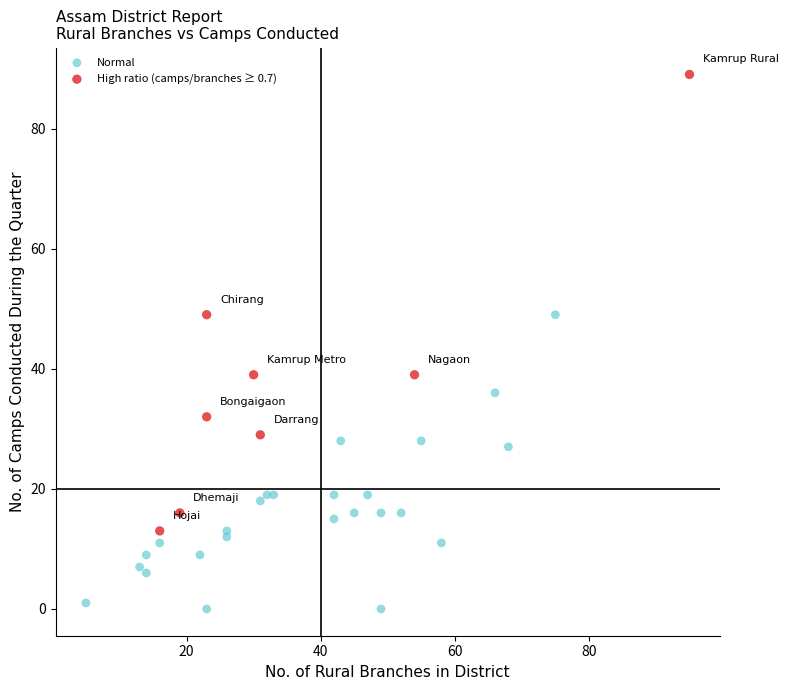

Which series reaches the maximum Y coordinate?

High ratio (camps/branches ≥ 0.7)